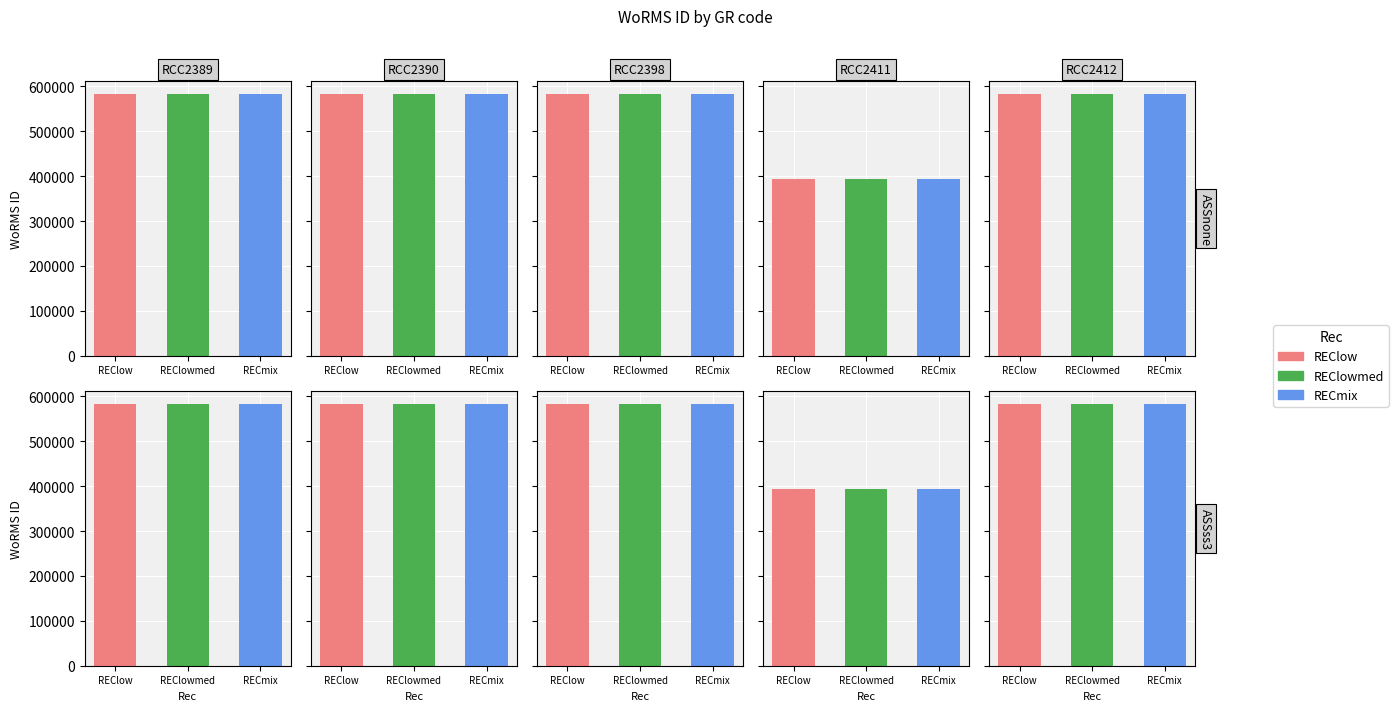

Is the value of RECmix at RCC2412 greater than the value of REClowmed at RCC2411?

Yes